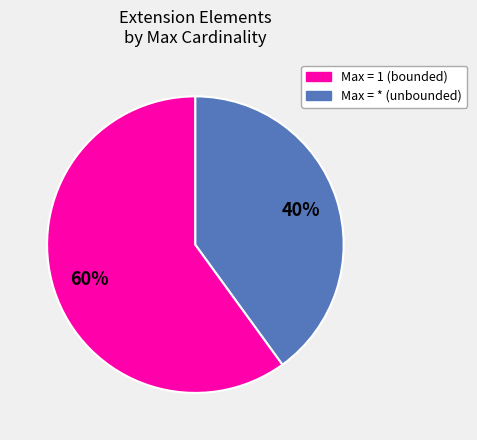

To the nearest percent, what is the average slice percentage?

50%